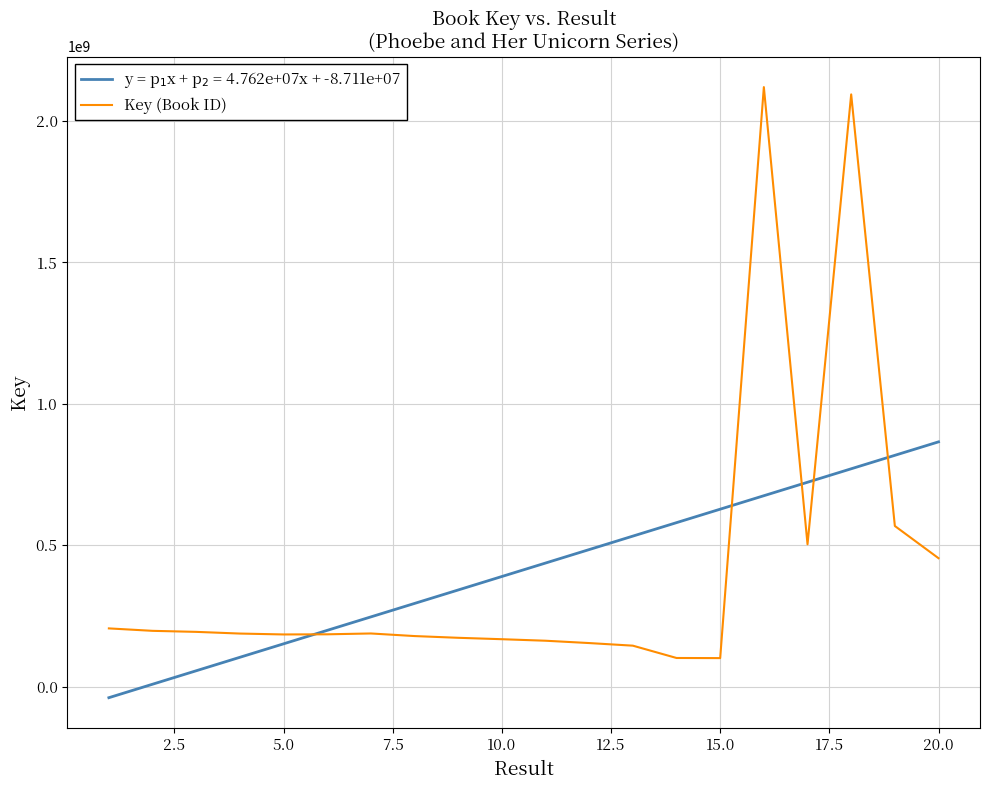

What position from the left is 2.5?

2